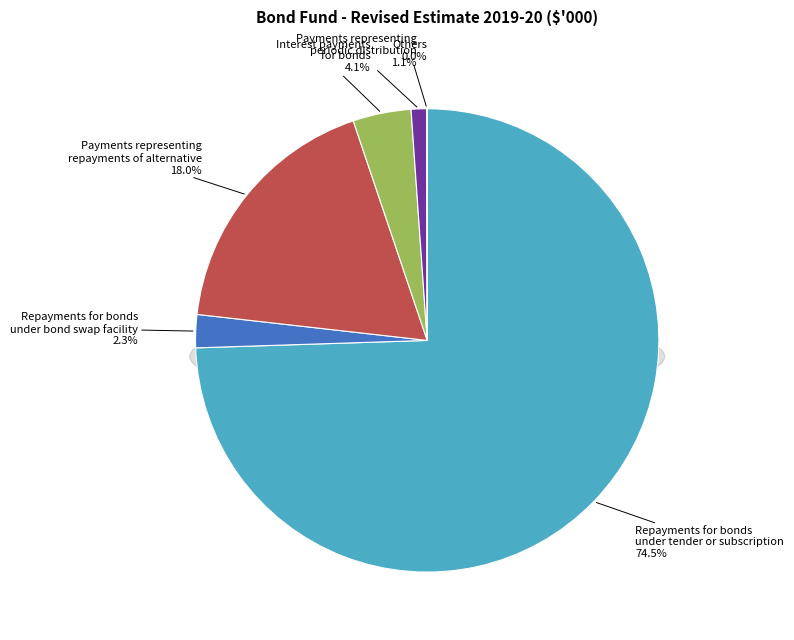

How many slices are in this pie chart?

6